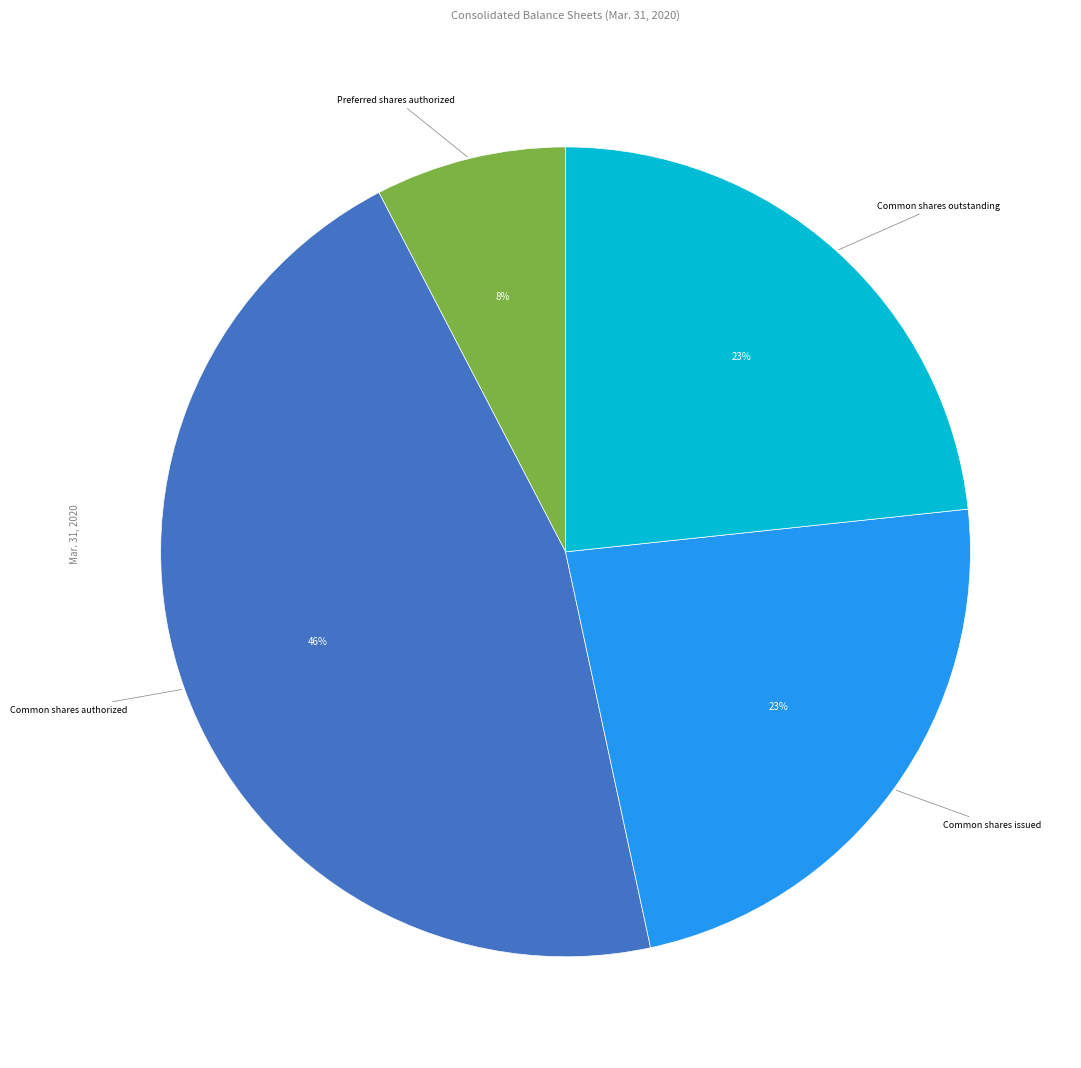

Does any single category account for the majority?

No